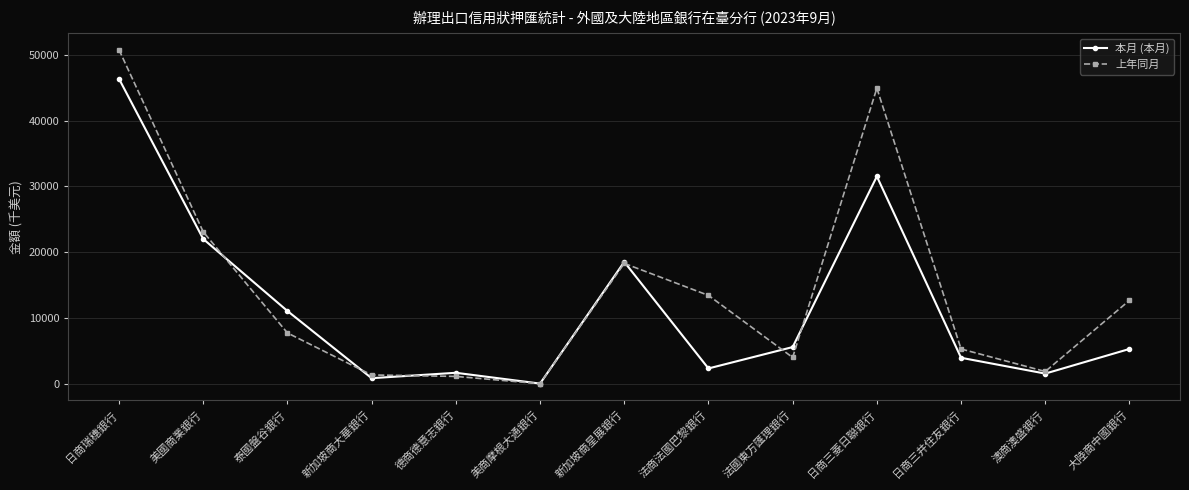

Read the 上年同月 value at 日商三菱日聯銀行, to the nearest 10.

44940